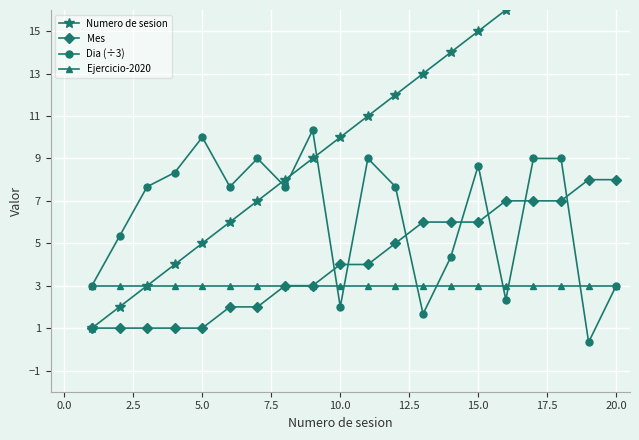

Which series has the largest total across all categories?

Numero de sesion